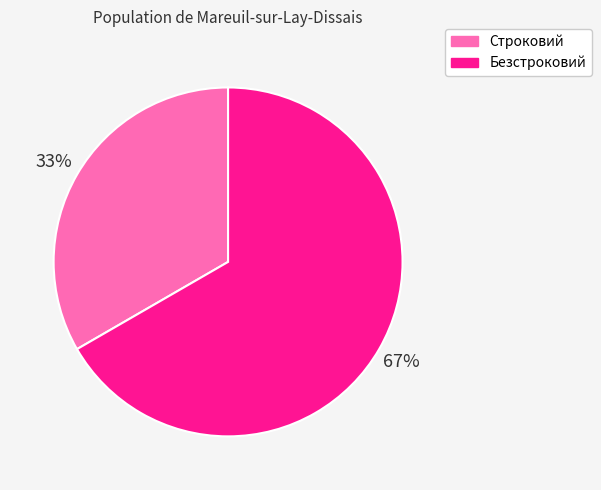

Approximately how many times larger is the value at Строковий compared to Безстроковий?

0.5